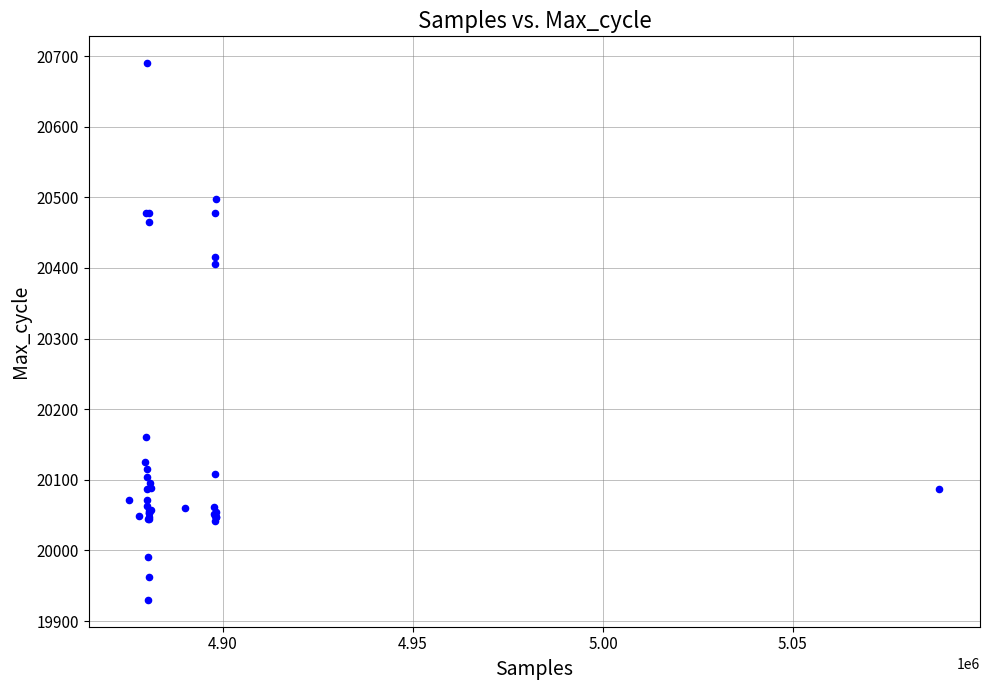

What Y value in the scatter plot is closest to 20310?

20405